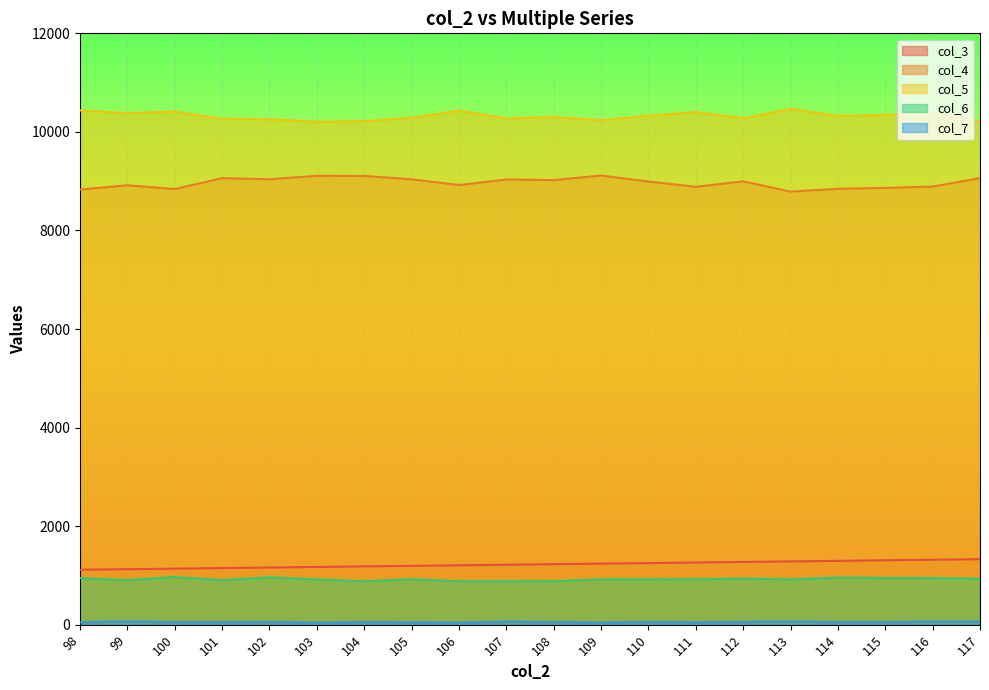

What is the greatest value displayed?

10468